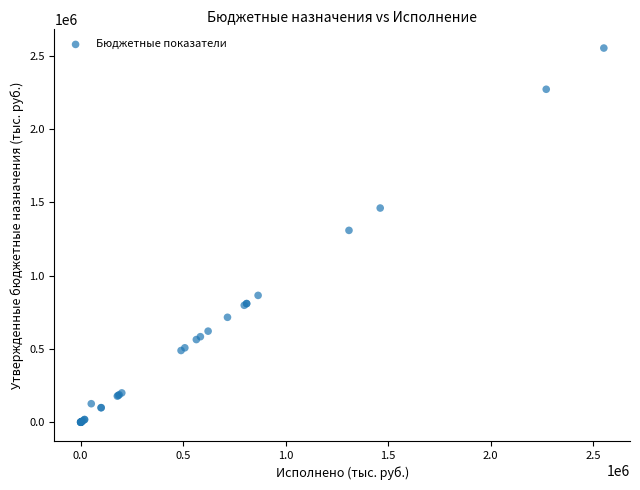

What Y value in the scatter plot is closest to 1276092?

1308884.2